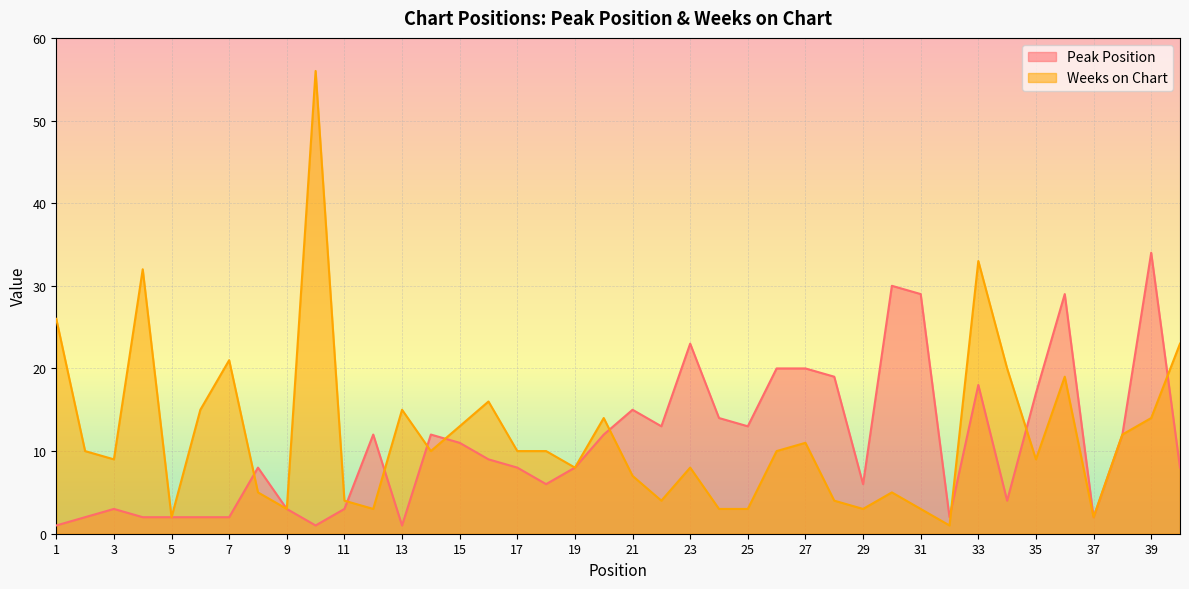

What is the value of the Peak Position point at the 21st from the left?

15